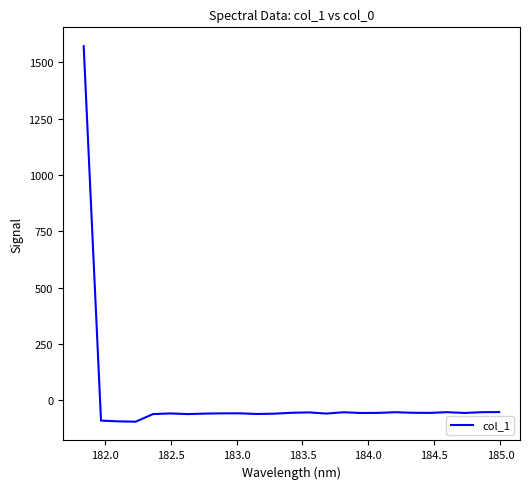

What is the smallest value displayed?

-95.5